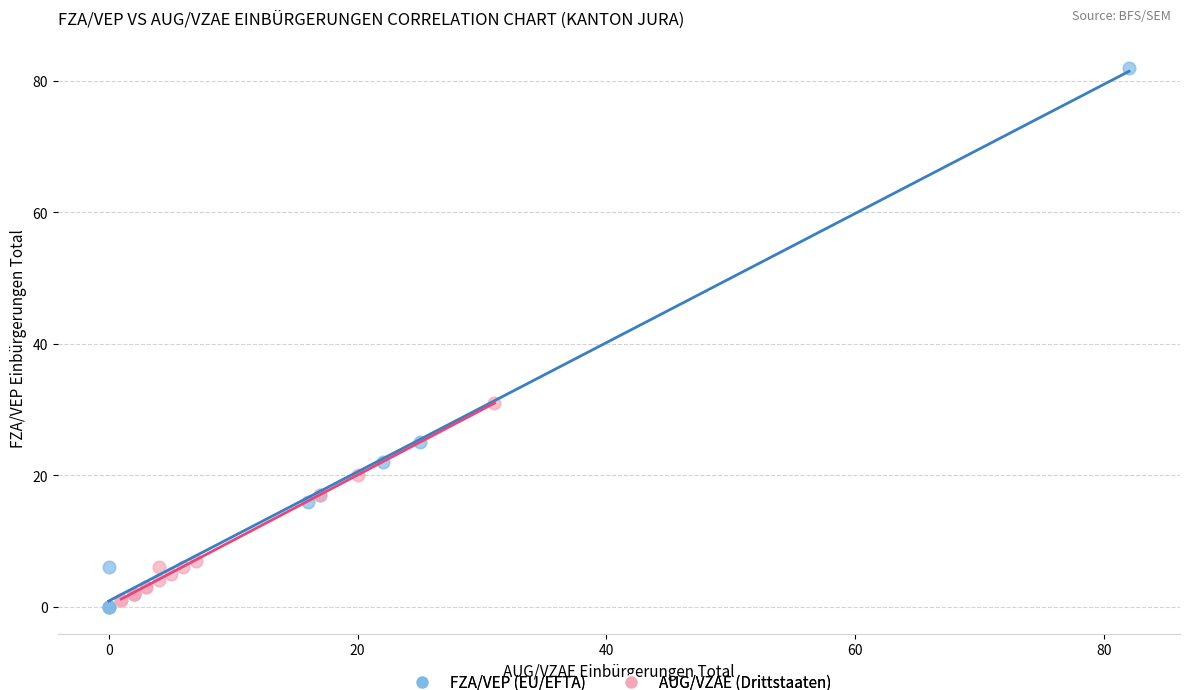

Which series contains the lowest Y value?

FZA/VEP (EU/EFTA)